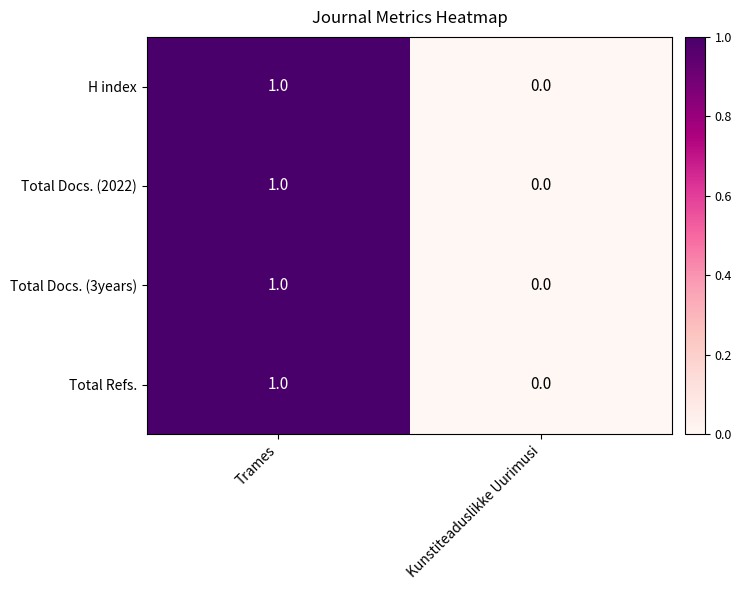

Reading left to right, what are all the values shown in this chart?

H index: 1	0
Total Docs. (2022): 1	0
Total Docs. (3years): 1	0
Total Refs.: 1	0